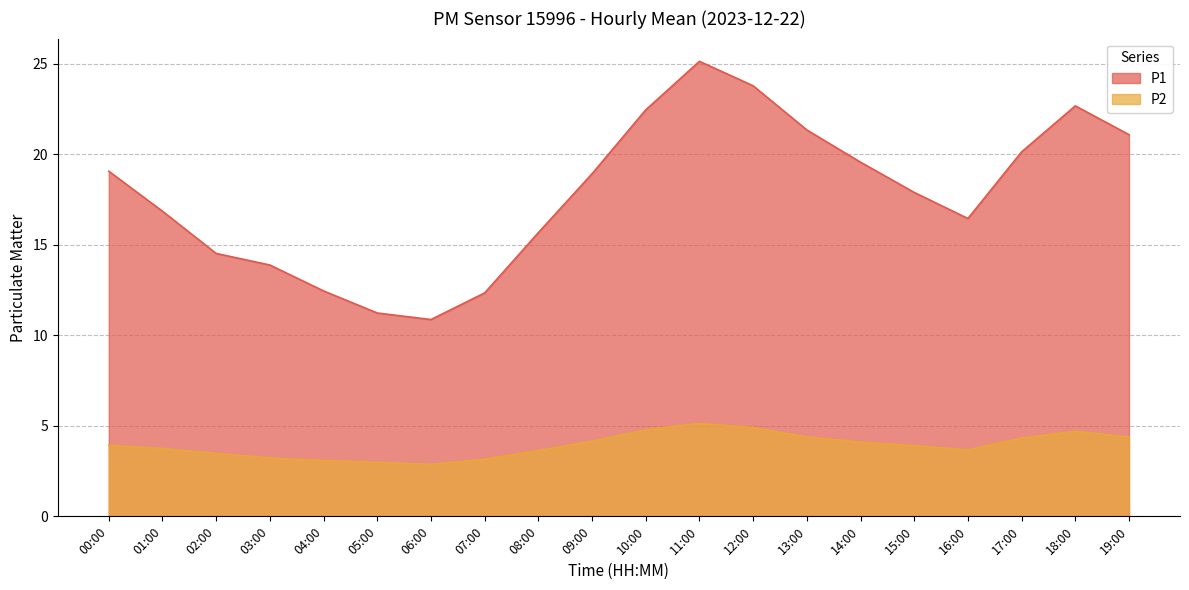

Is it true that P1 equals 19.1 at 00:00?

True